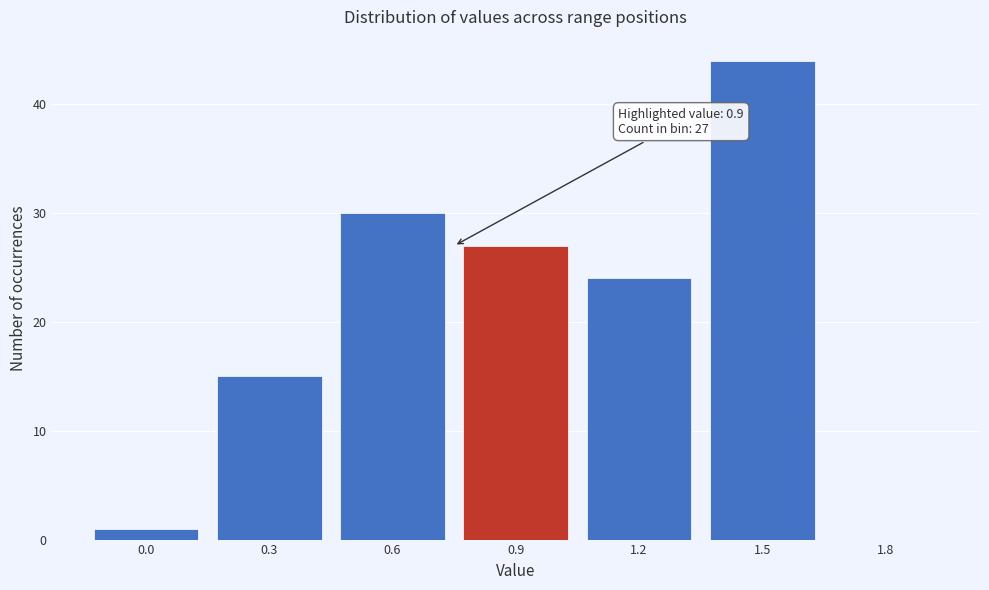

Reading left to right, transcribe all the data shown in this chart.

0.0=1	0.3=15	0.6=30	0.9=27	1.2=24	1.5=44	1.8=0